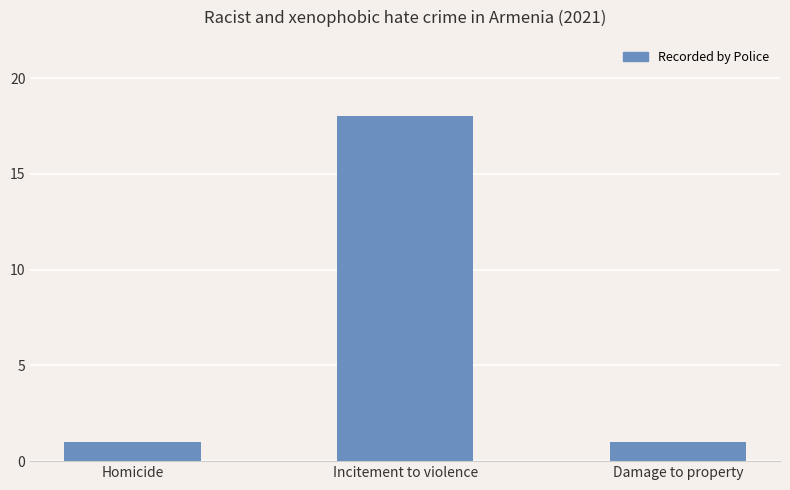

What is the sum of the values at Homicide and Incitement to violence?

19